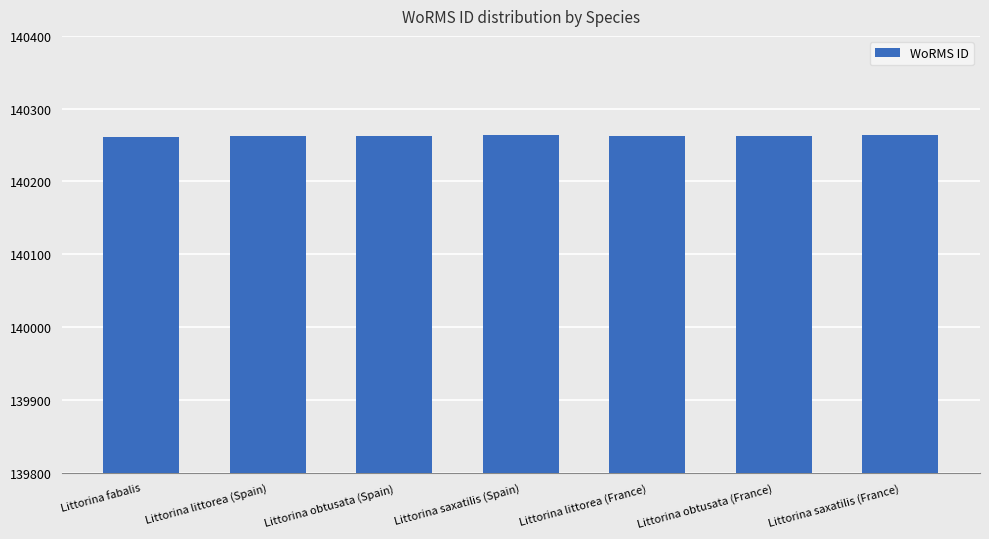

What is the label of the 6th bar from the left?

Littorina obtusata (France)